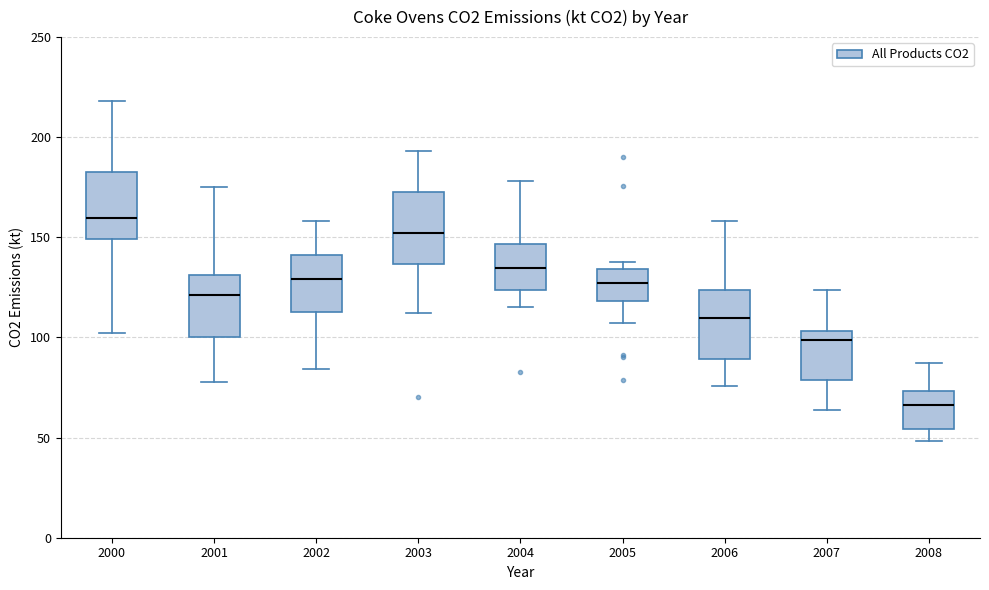

Which box's median line is the lowest?

2008